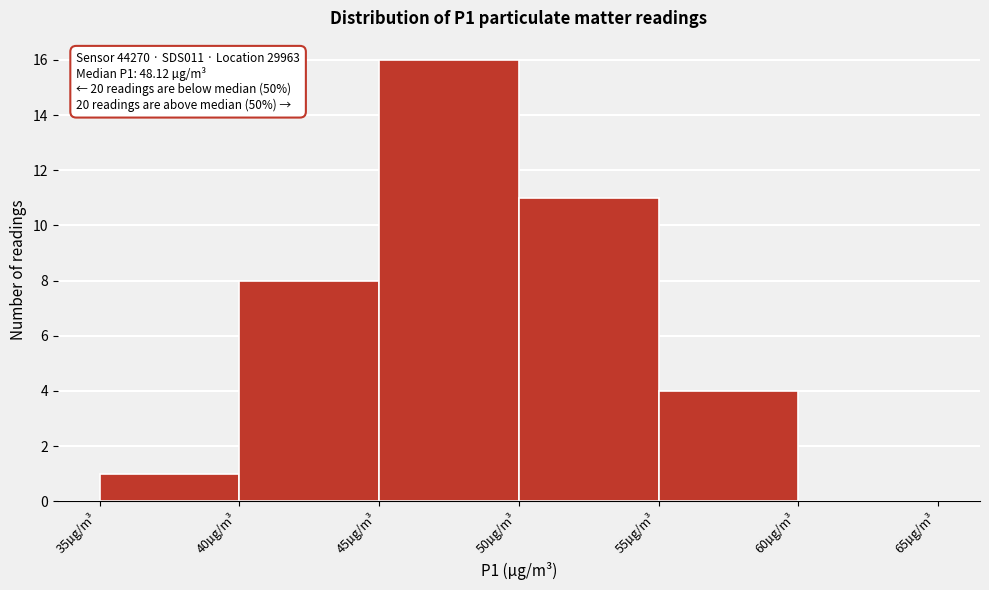

Over which range of the x-axis is the bar tallest?

45 to 50